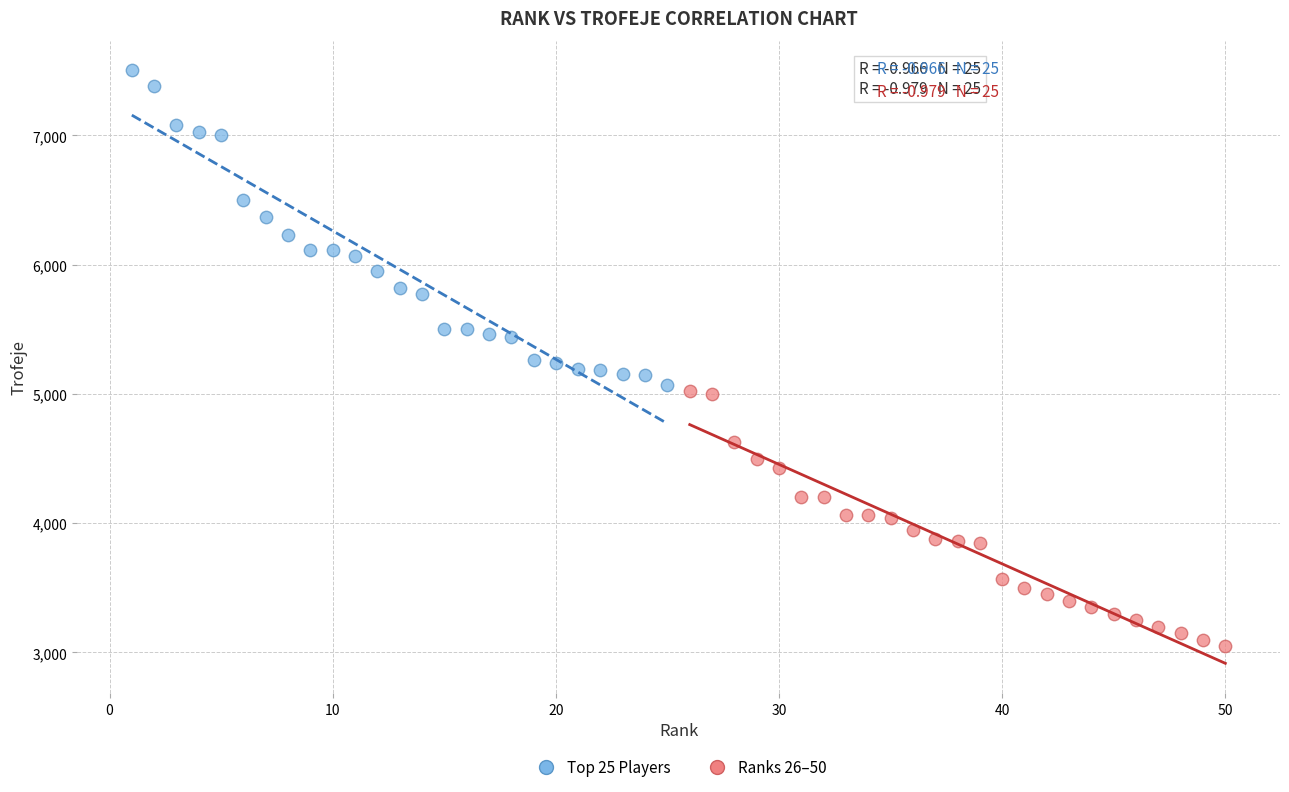

Which series contains the highest Y value?

Top 25 Players